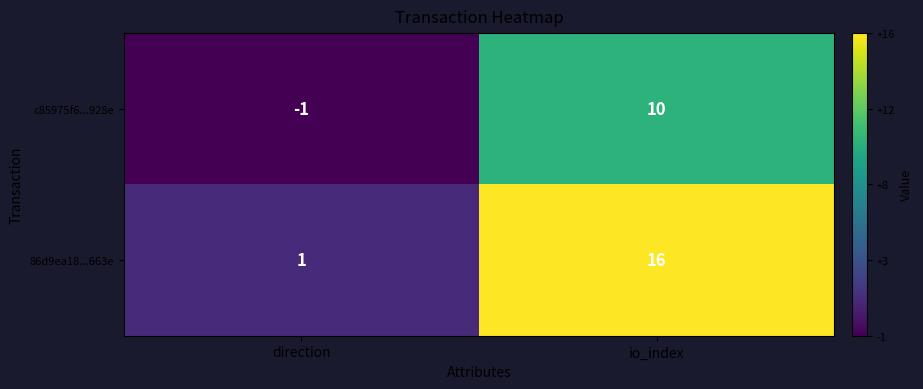

What is the sum of all 86d9ea18...663e values?

17